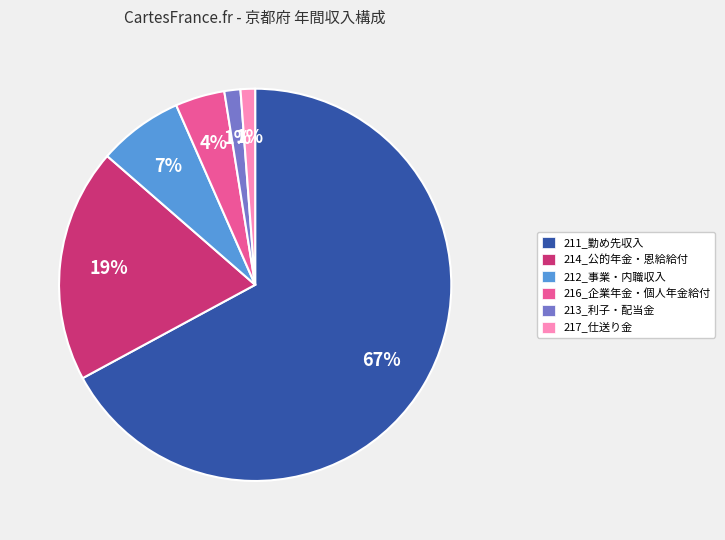

Which category has the biggest portion of the pie?

211_勤め先収入